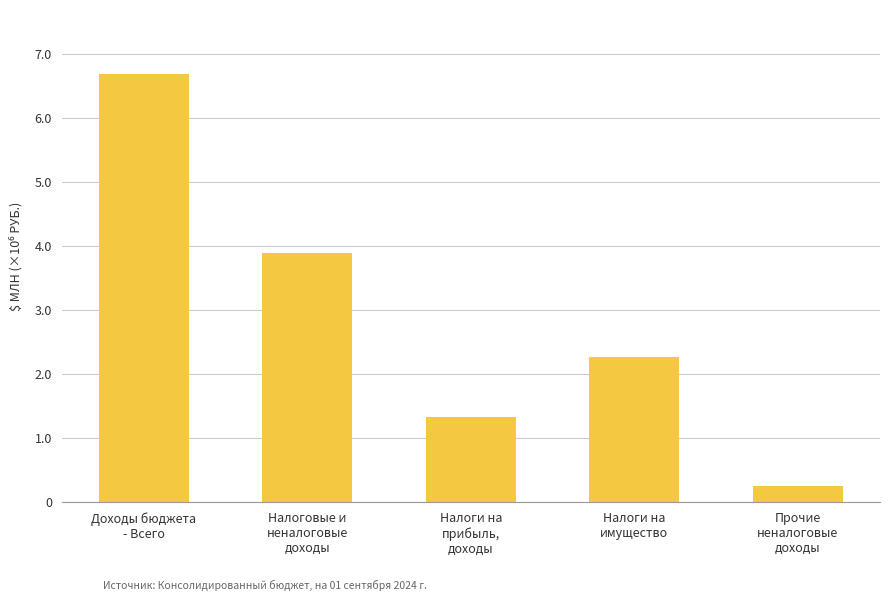

Does the chart contain any negative values?

No